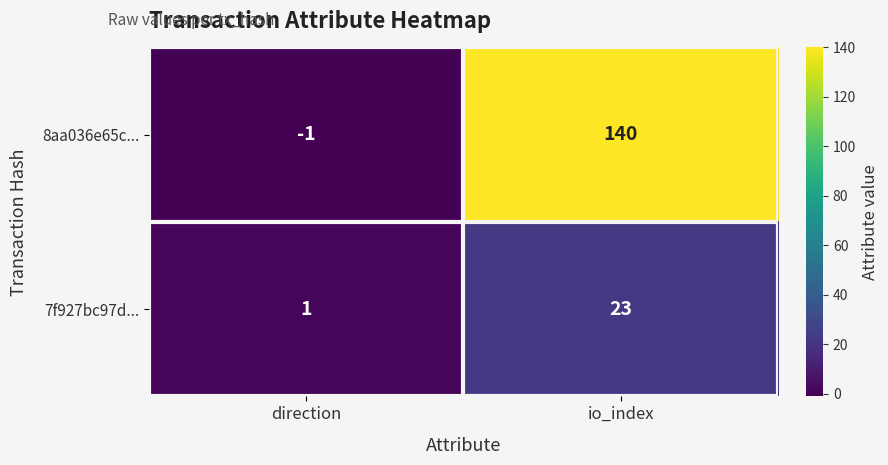

What is the average value of the 7f927bc97d... series?

12